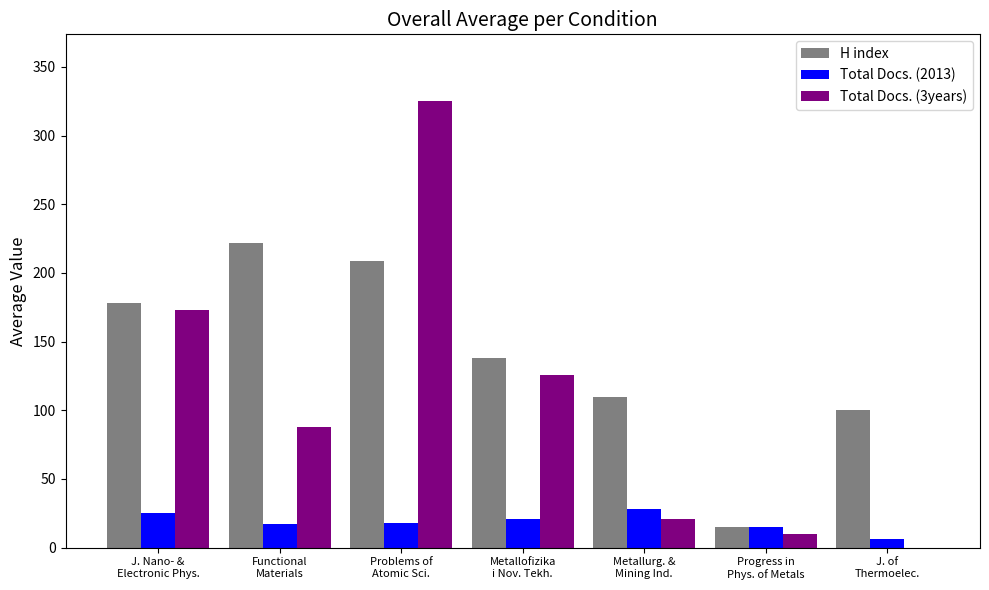

Which series has the largest total across all categories?

H index